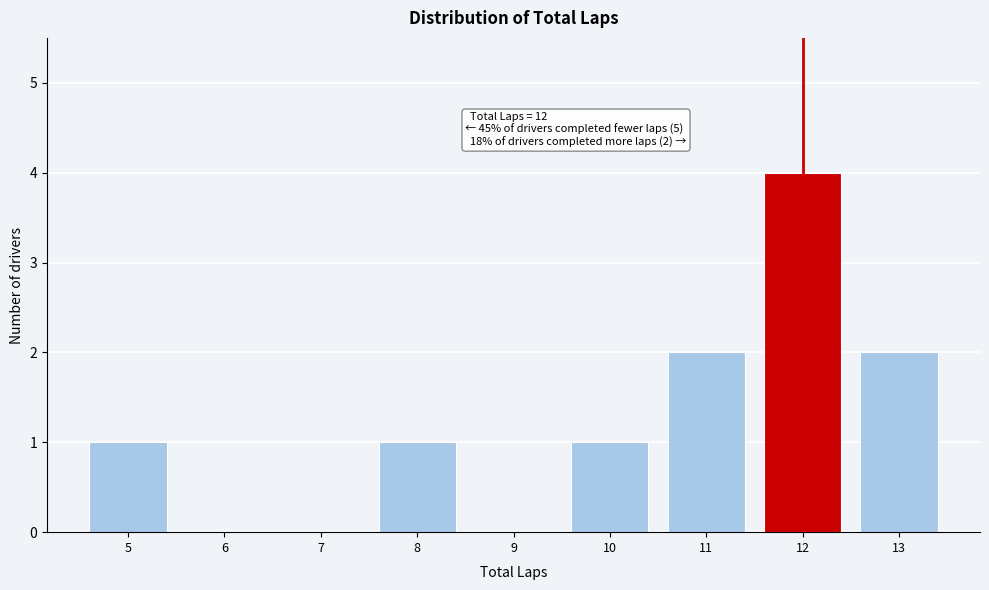

Which range on the x-axis has the tallest bar?

11.5 to 12.5